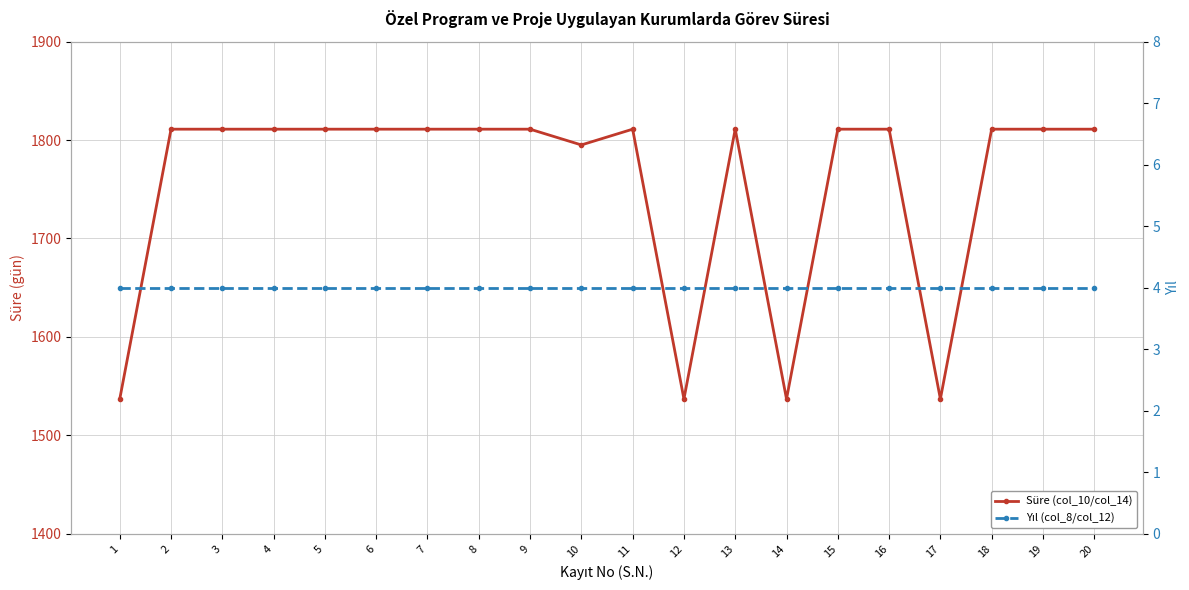

How many lines are shown in the chart?

2